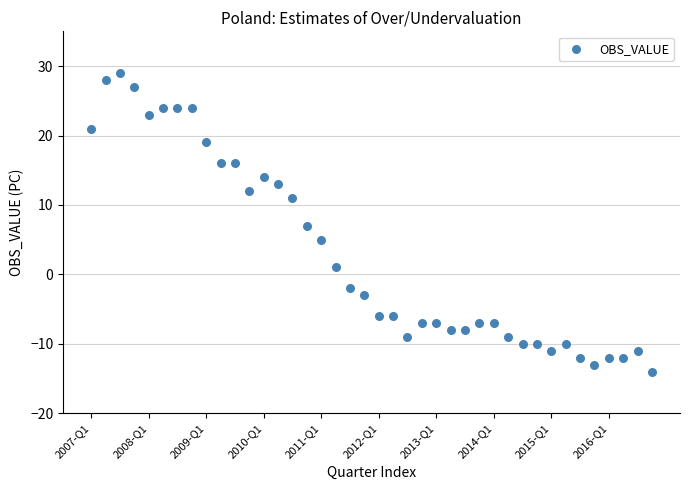

What is the range of Y values (max minus min)?

43